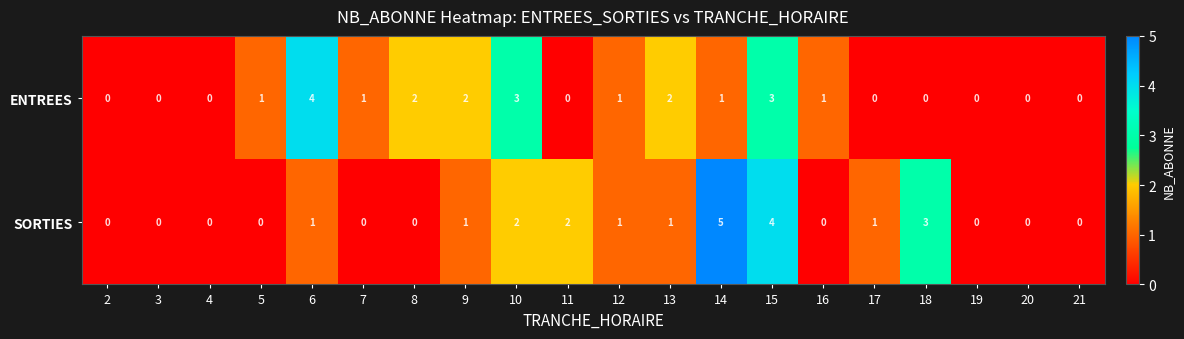

What is the difference between the maximum and minimum values in the ENTREES series?

4